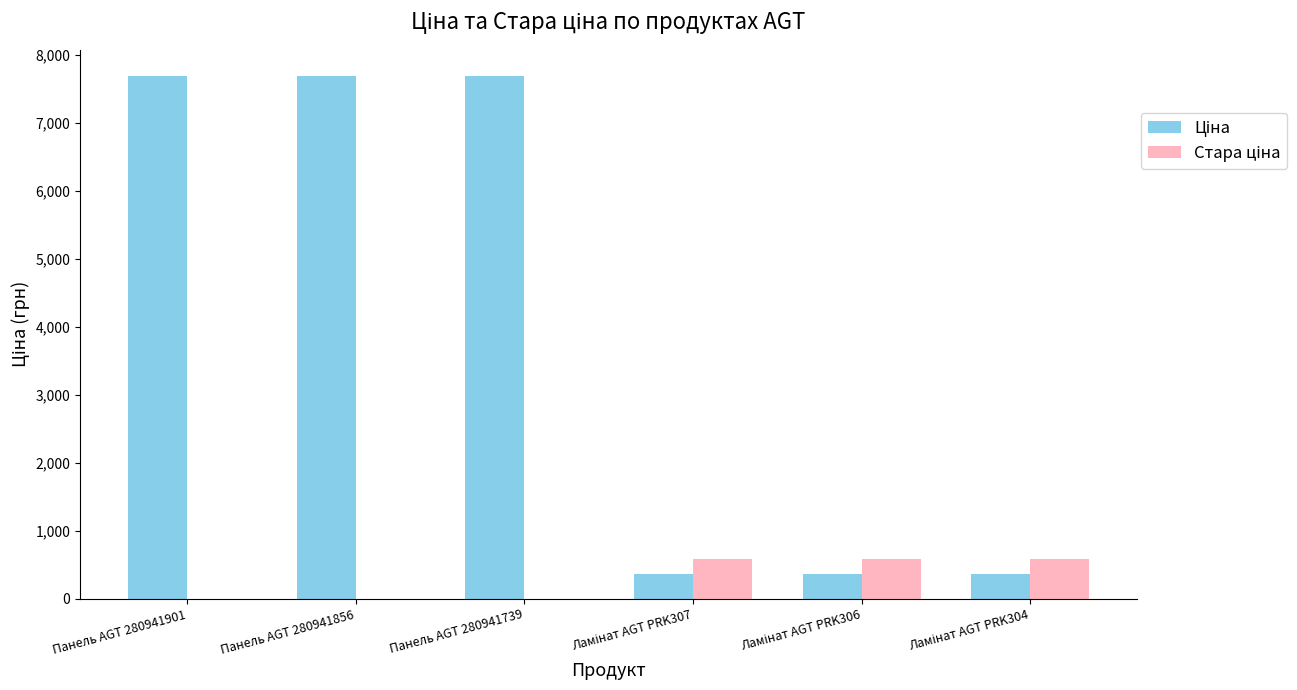

What is the total value across all series at Панель AGT 280941856?

7688.0